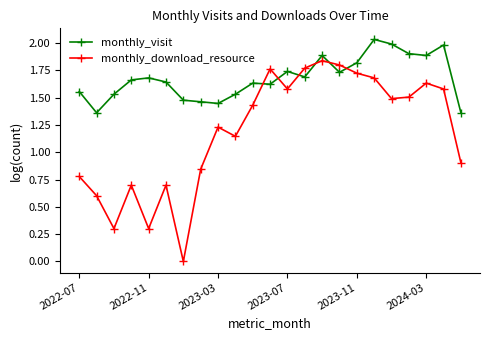

What is the value of the monthly_visit point at the 20th from the left?

1.9